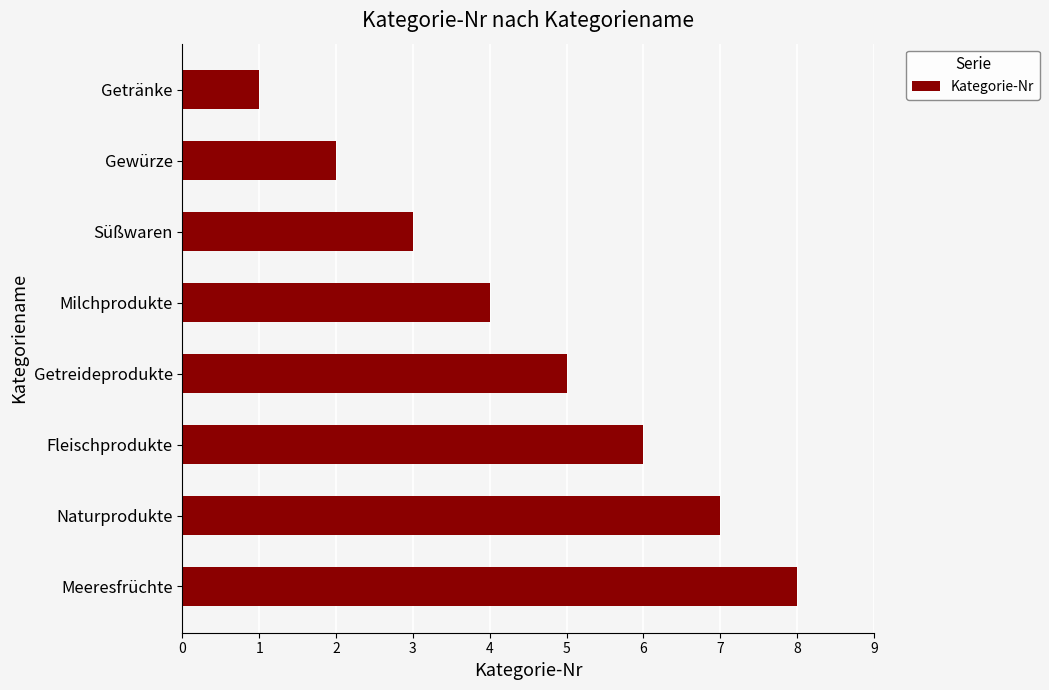

How many values are below 5?

4